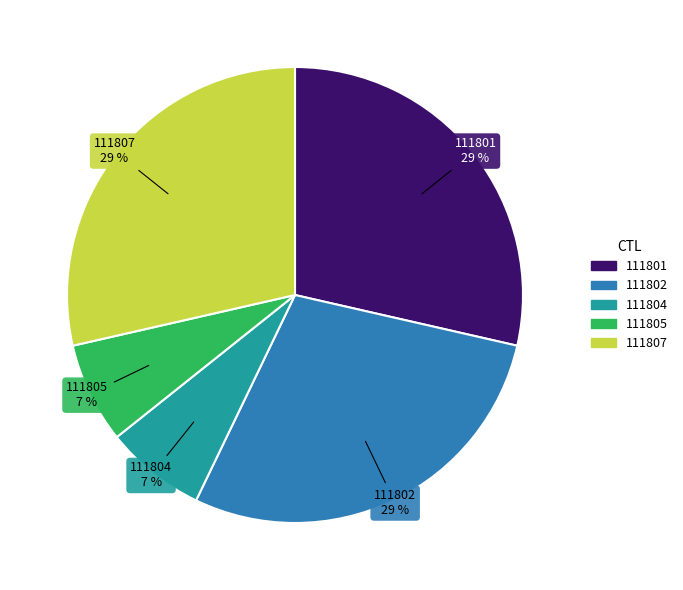

To the nearest percent, what is the average slice percentage?

20%